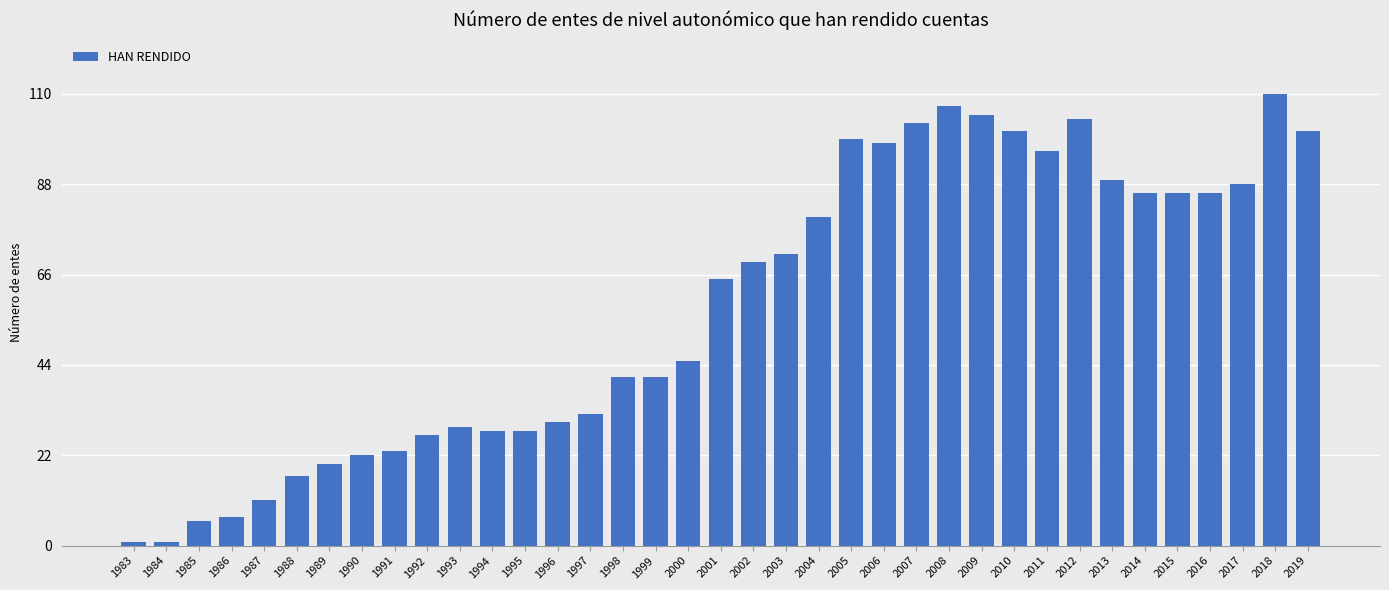

What is the value of the 1st bar from the left?

1